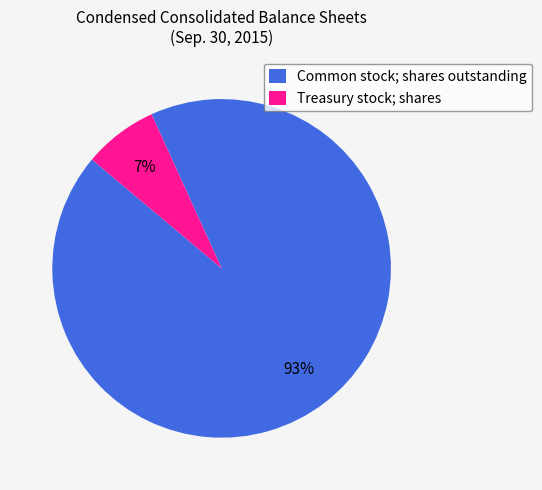

To the nearest percent, what is the combined percentage of Common stock; shares outstanding and Treasury stock; shares?

100%